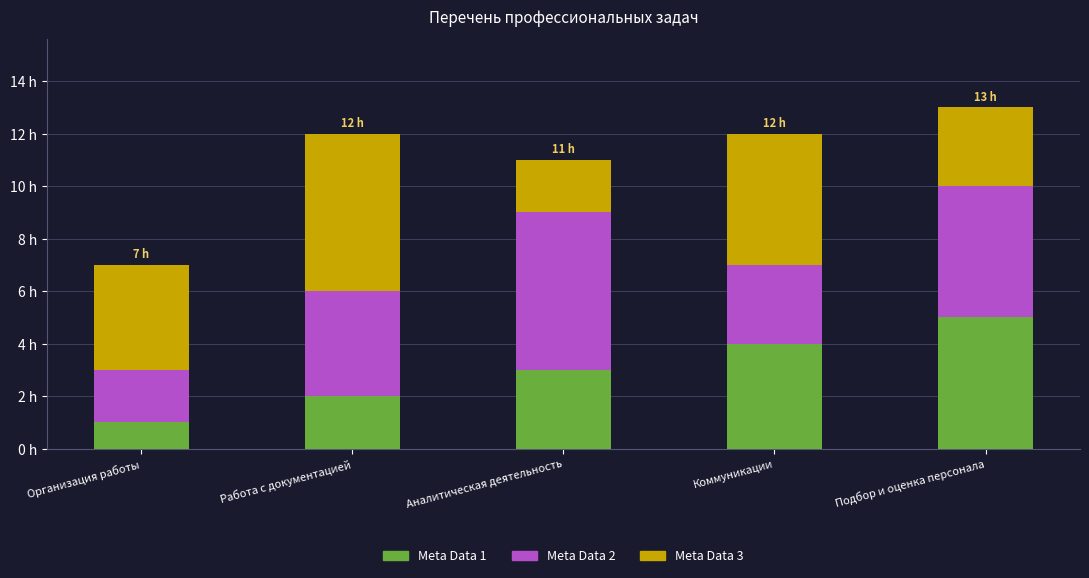

Are the bars horizontal?

No